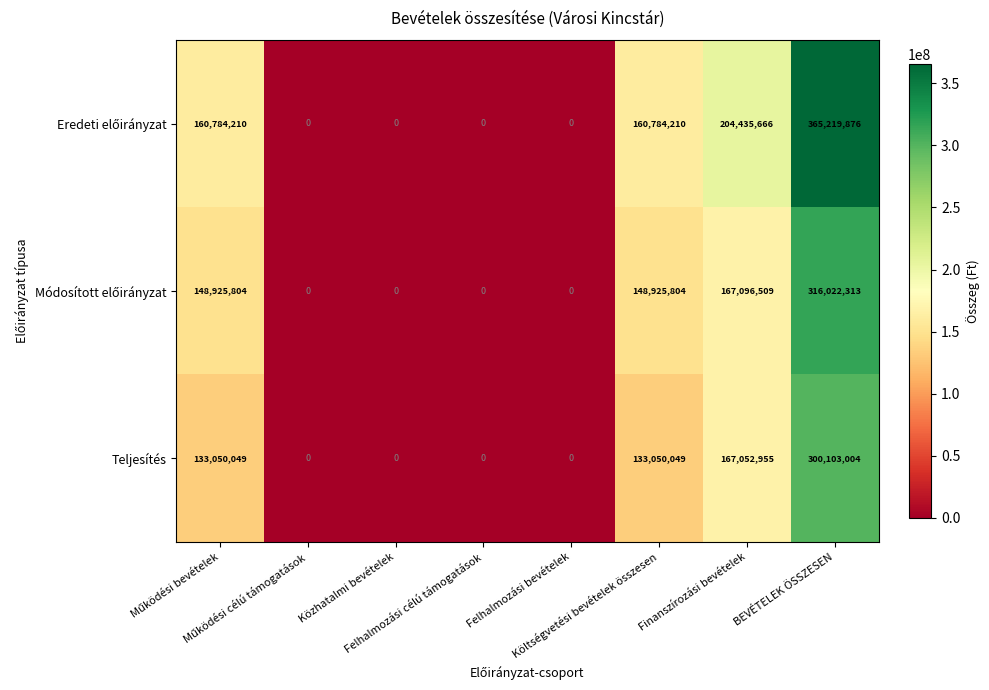

What is the greatest value displayed?

365219876